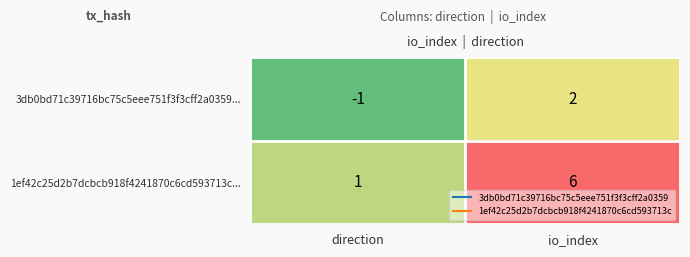

What is the total value across all series at io_index?

8